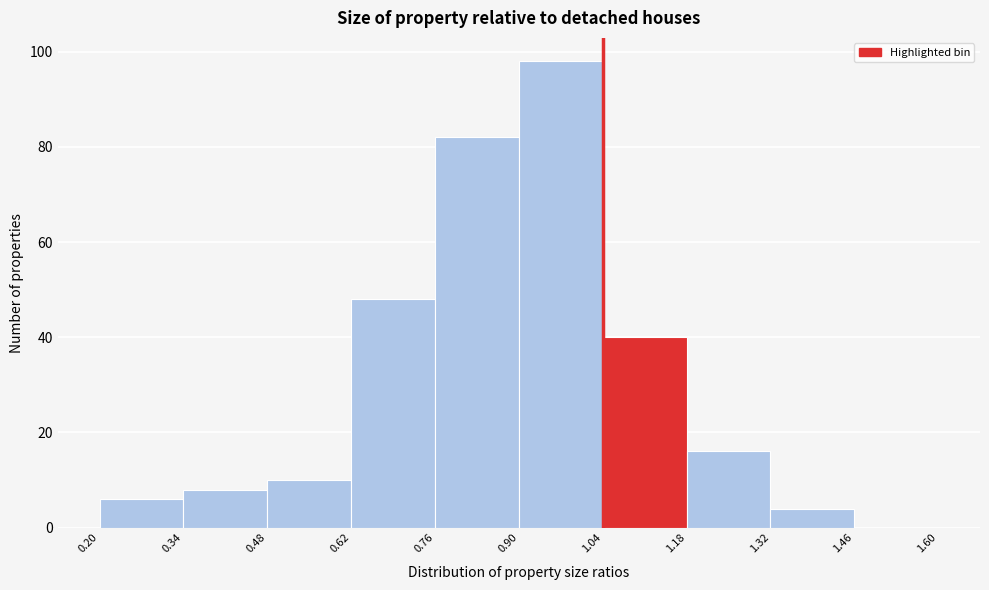

What is the height of the bar covering 0.34 to 0.48 on the x-axis? The values are not printed on the chart, so give them approximately, as read against the axis.

8